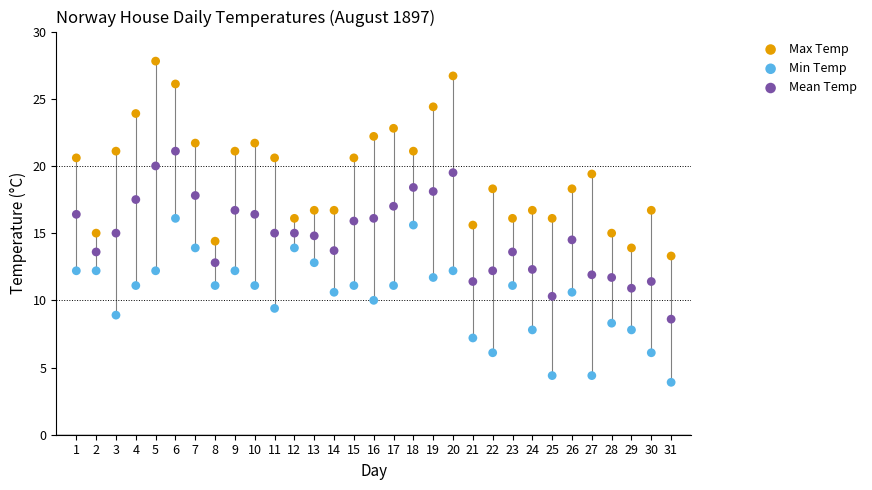

Which series reaches the minimum Y coordinate?

Min Temp